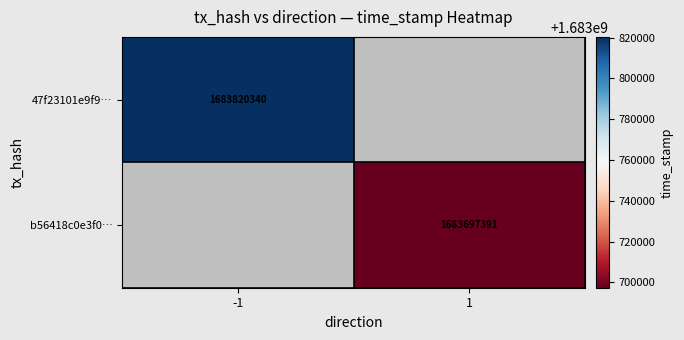

The 47f23101e9f9… series shows 1683820340 at -1. True or false?

True